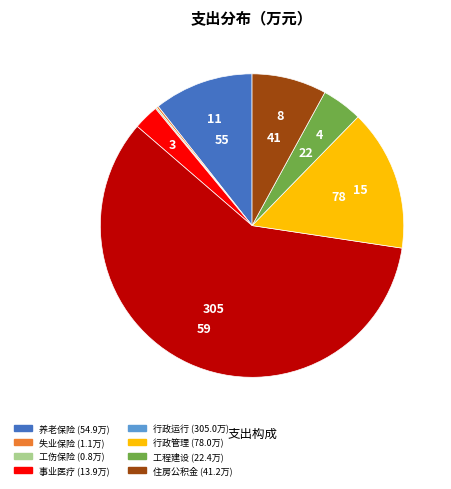

Does any single category account for the majority?

Yes